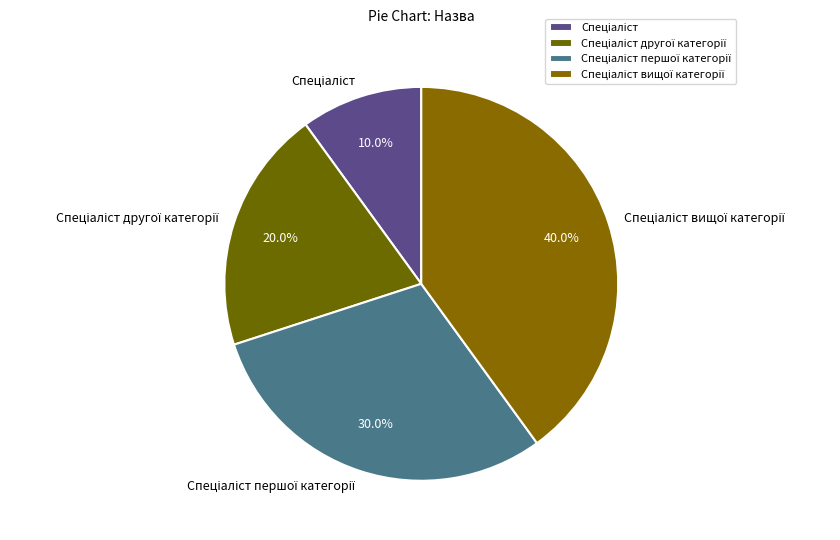

Is there any slice that represents more than half of the pie?

No